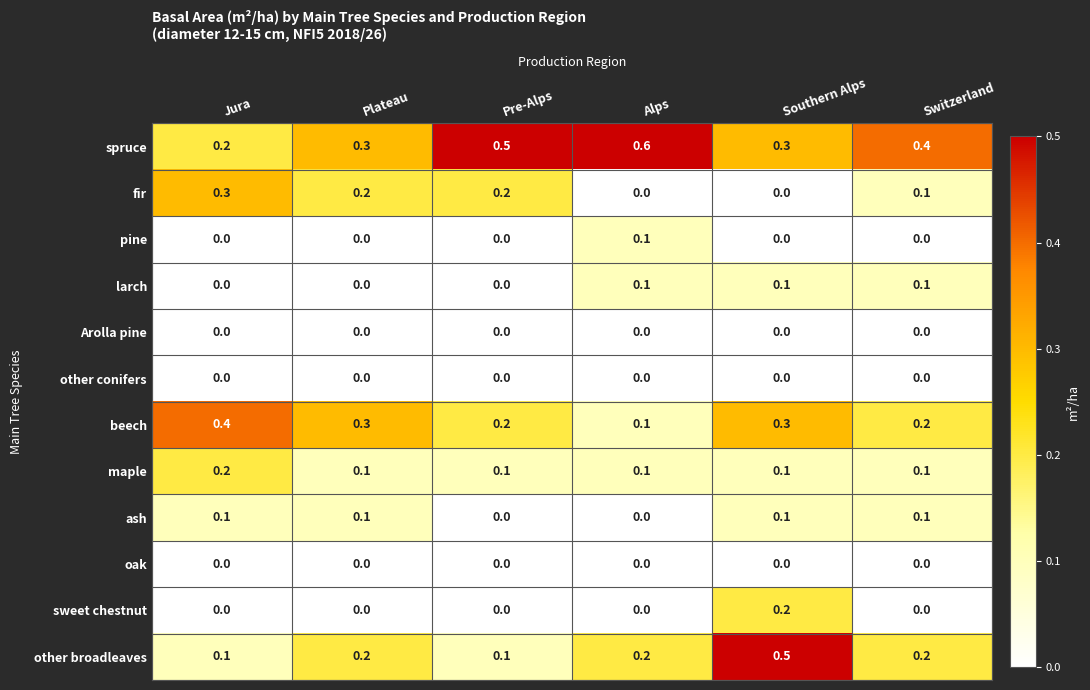

What is the total value across all series at Switzerland?

1.2